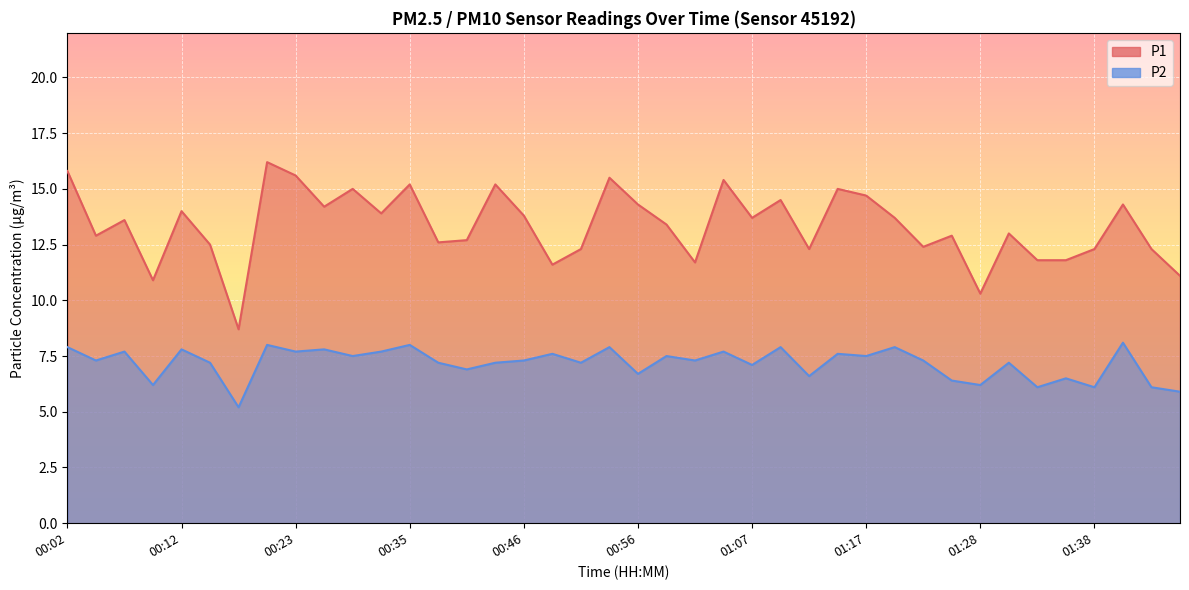

What is the sum of all P2 values?

287.0